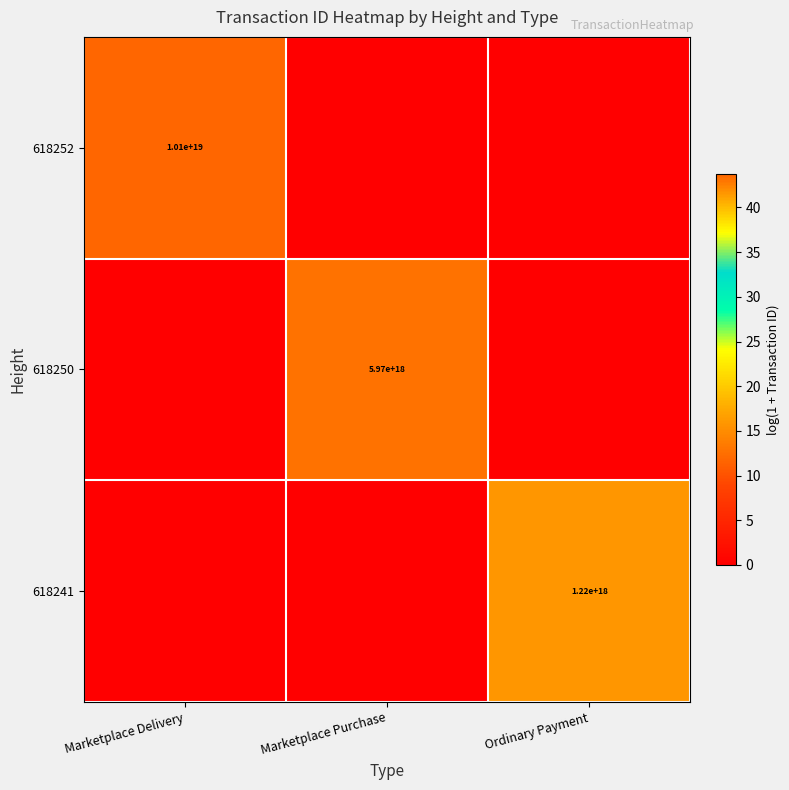

True or false: 618252 has a value of 14473330754104477696 at Marketplace Delivery.

False